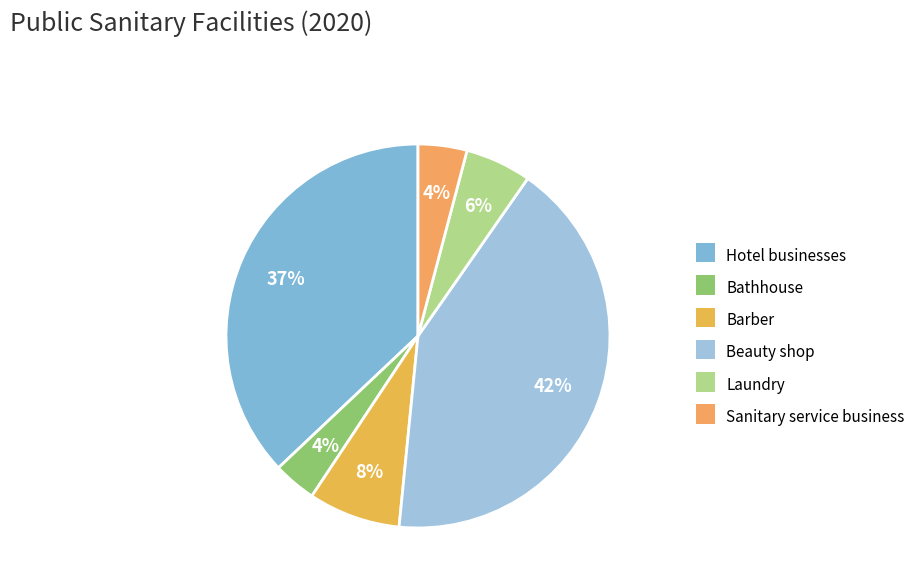

Does Bathhouse account for over 50% of the chart?

No